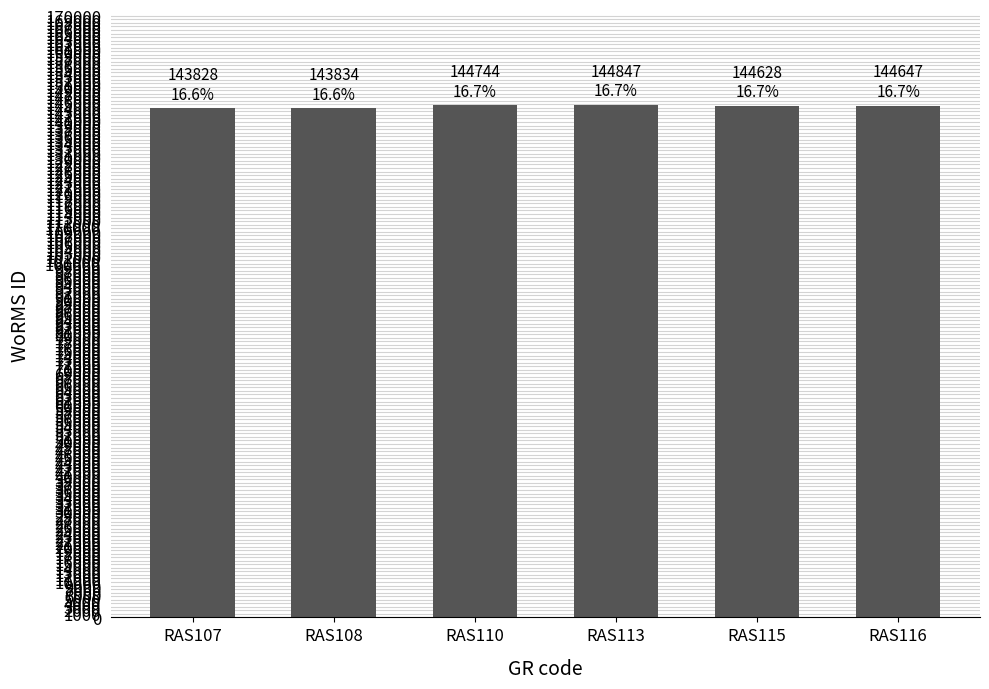

What is the change in value from RAS108 to RAS116?

+813